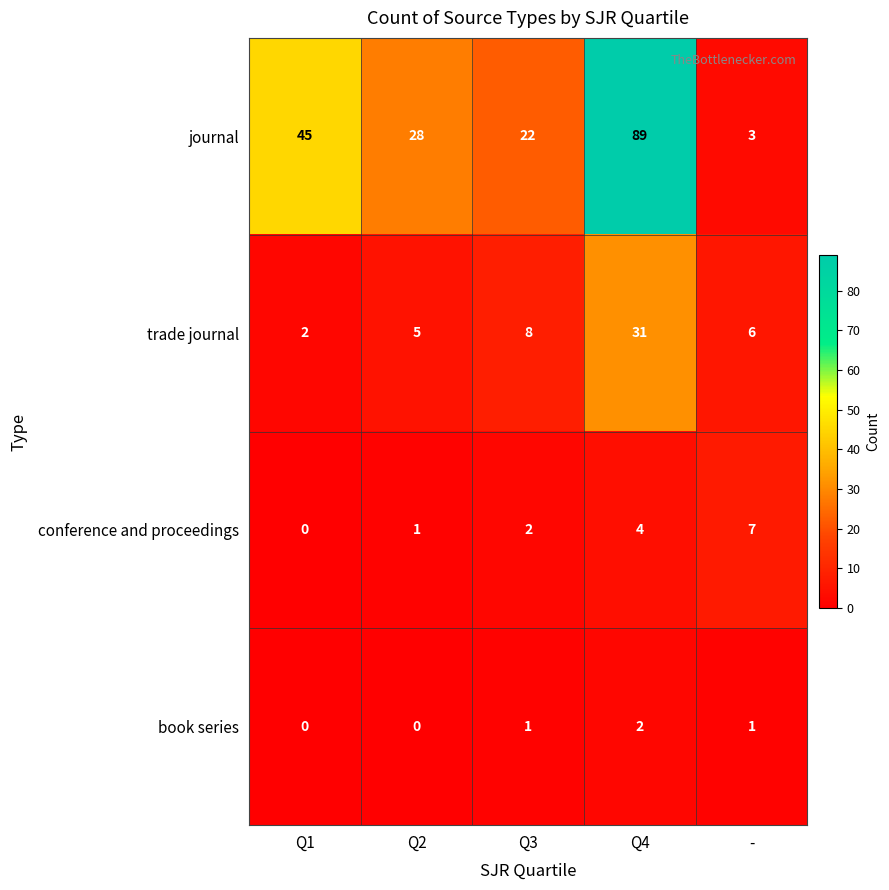

What is the sum of the journal values at - and Q2?

31